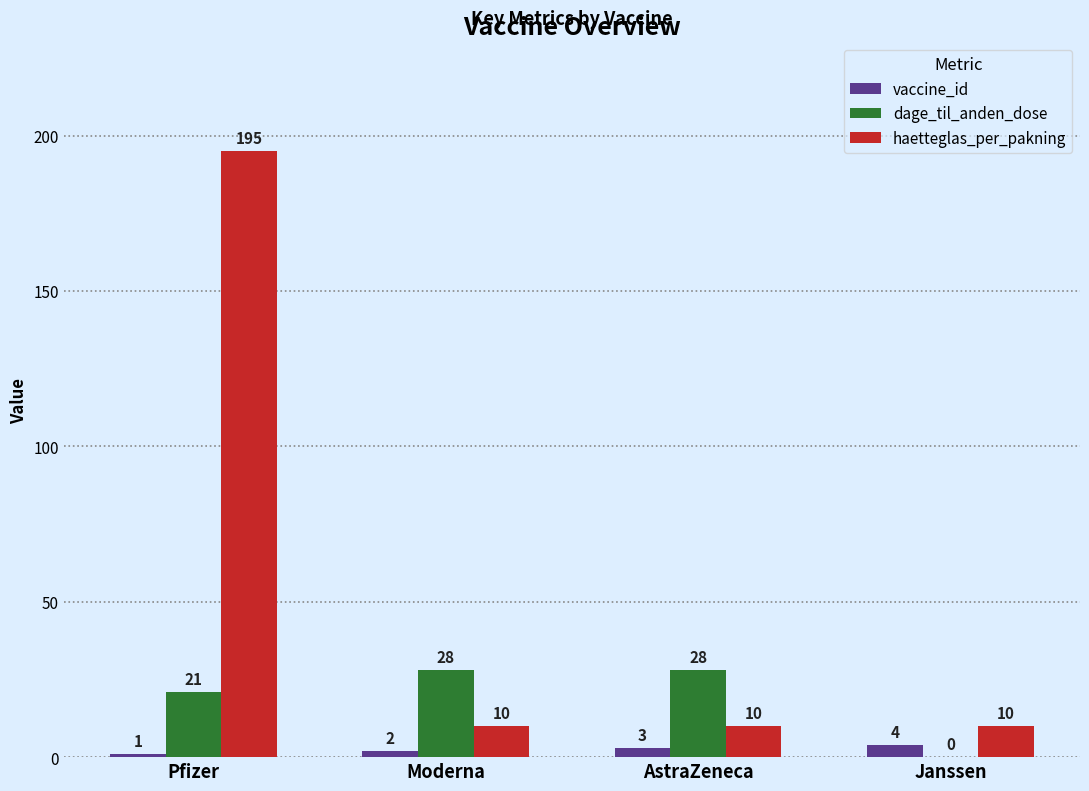

What is the approximate value of haetteglas_per_pakning at AstraZeneca?

10